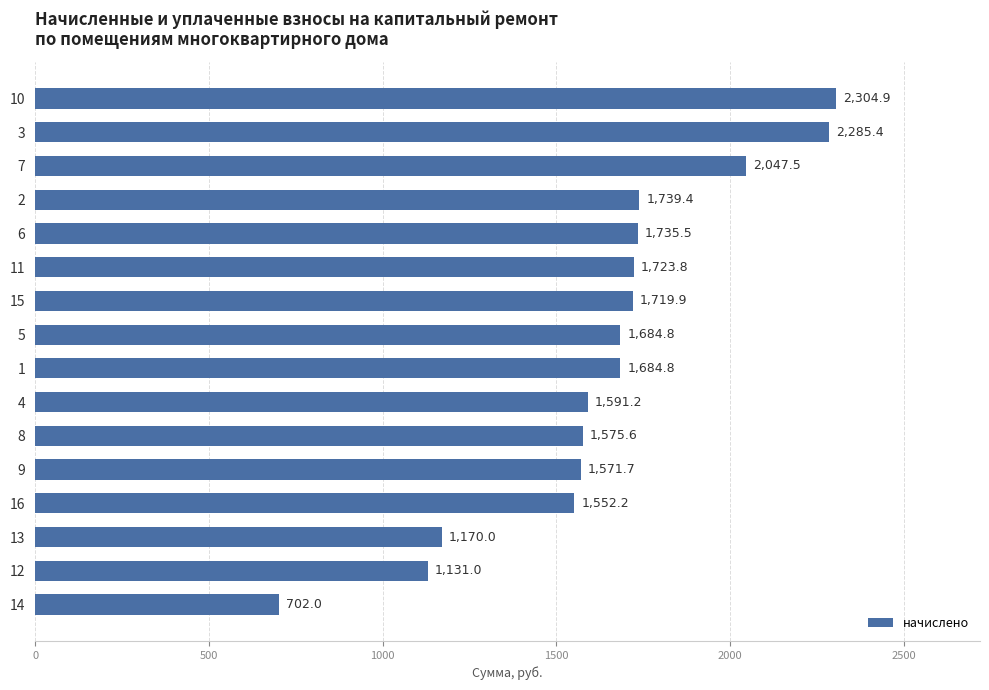

What is the change in value from 15 to 14?

-1017.9